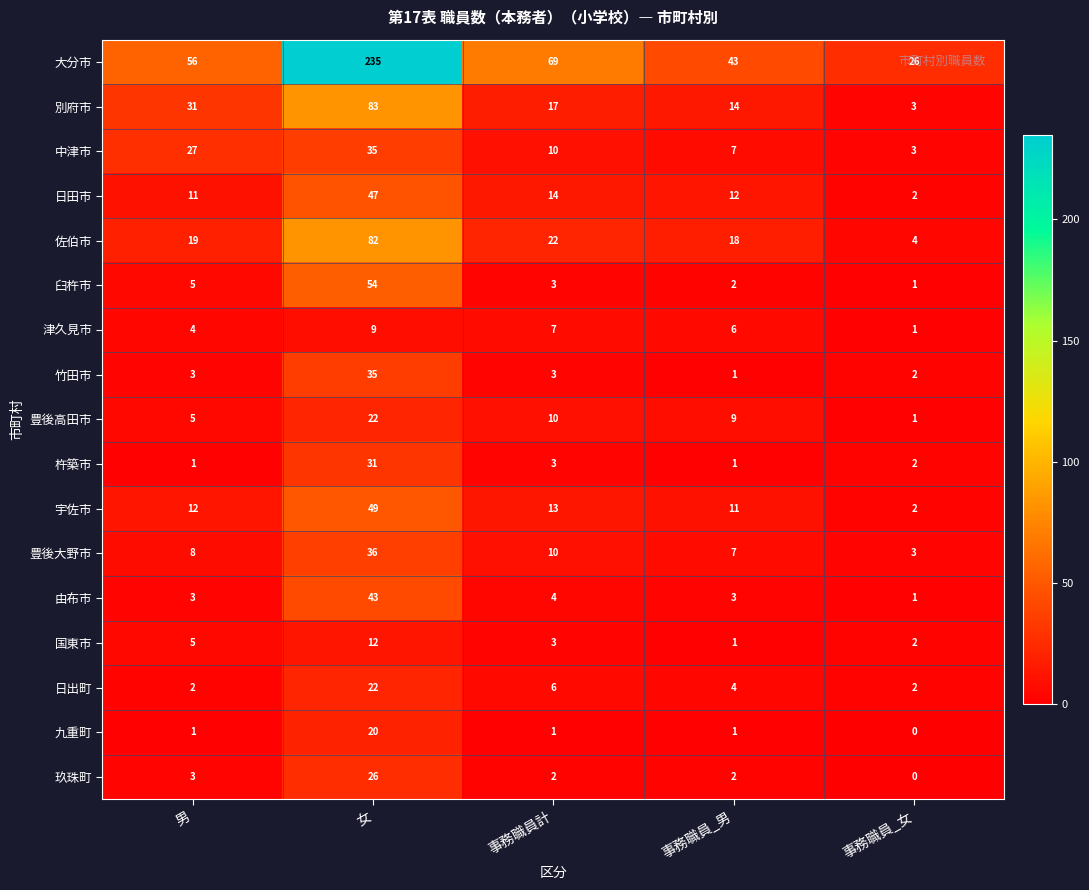

True or false: 杵築市 has a value of 31 at 女.

True